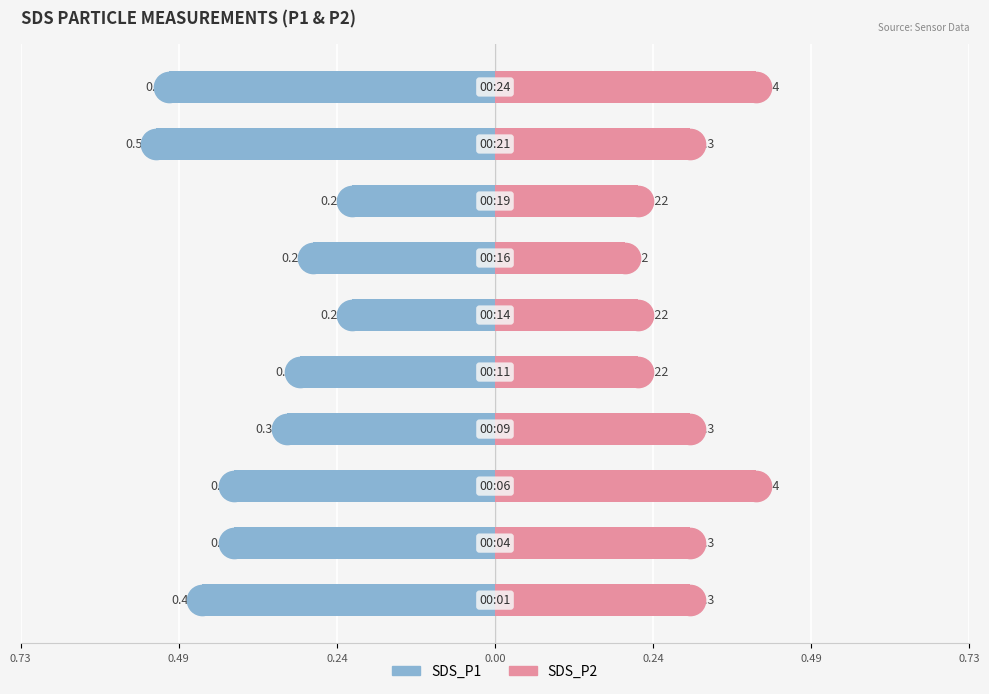

How many bars are there in each group?

2